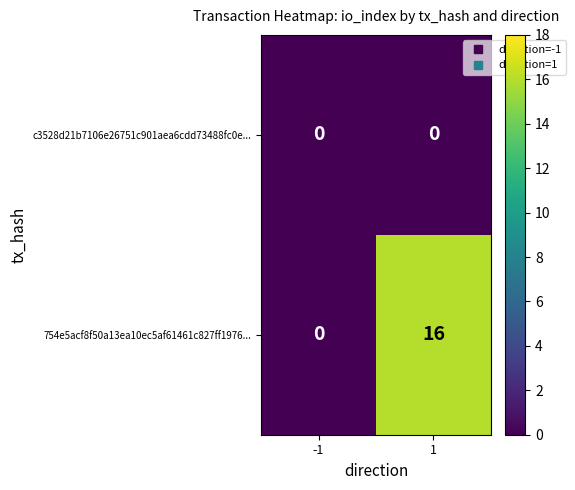

List the series in order of their overall mean, highest first.

754e5acf8f50a13ea10ec5af61461c827ff1976..., c3528d21b7106e26751c901aea6cdd73488fc0e...